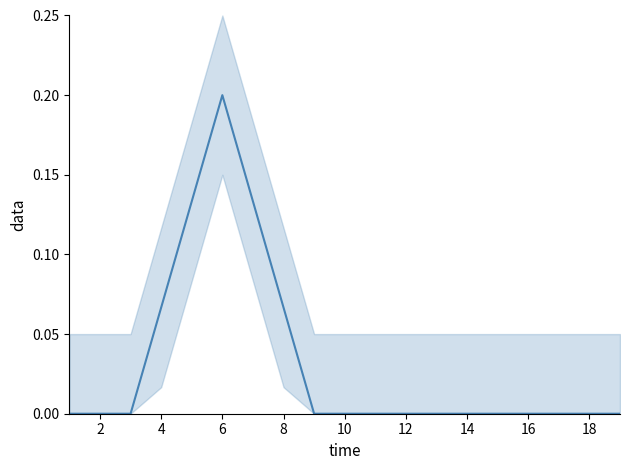

How many positive values are there?

5